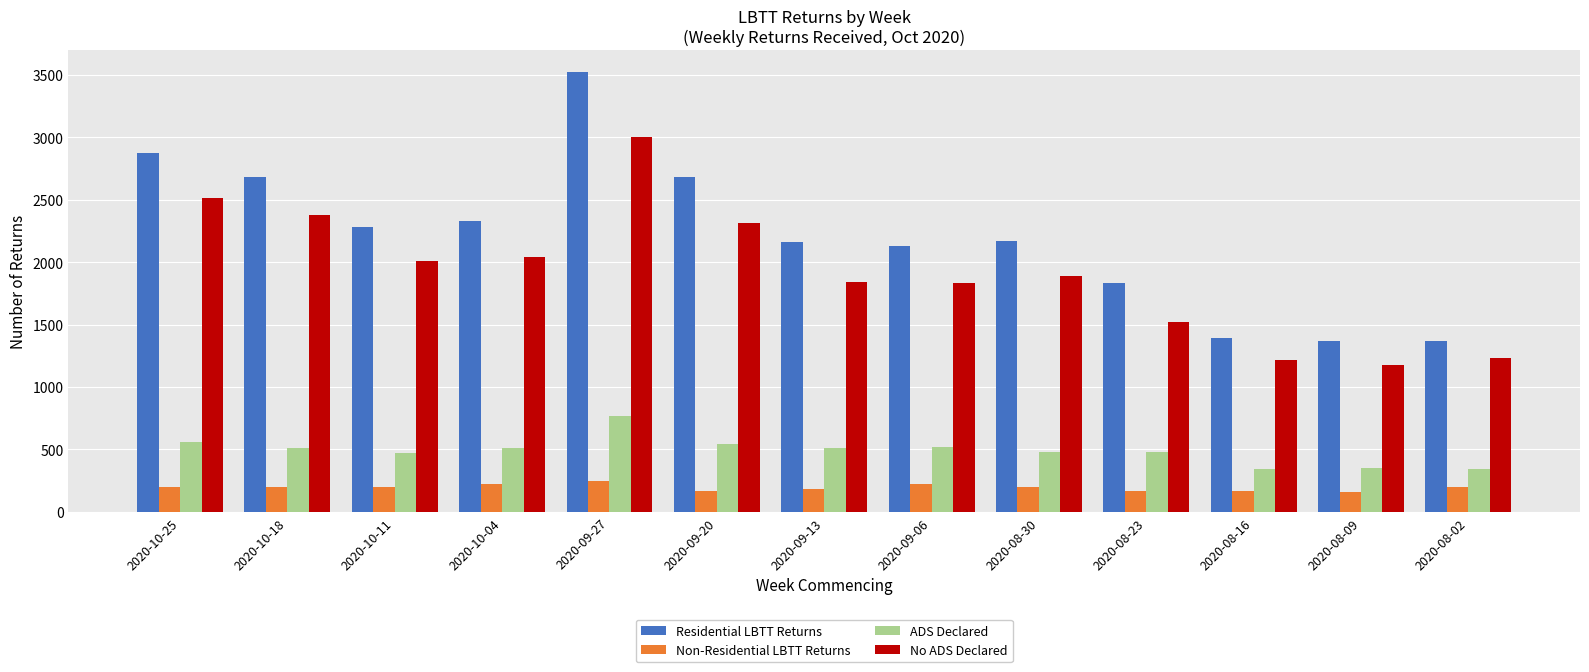

Is the value of No ADS Declared at 2020-08-09 greater than the value of Non-Residential LBTT Returns at 2020-10-18?

Yes